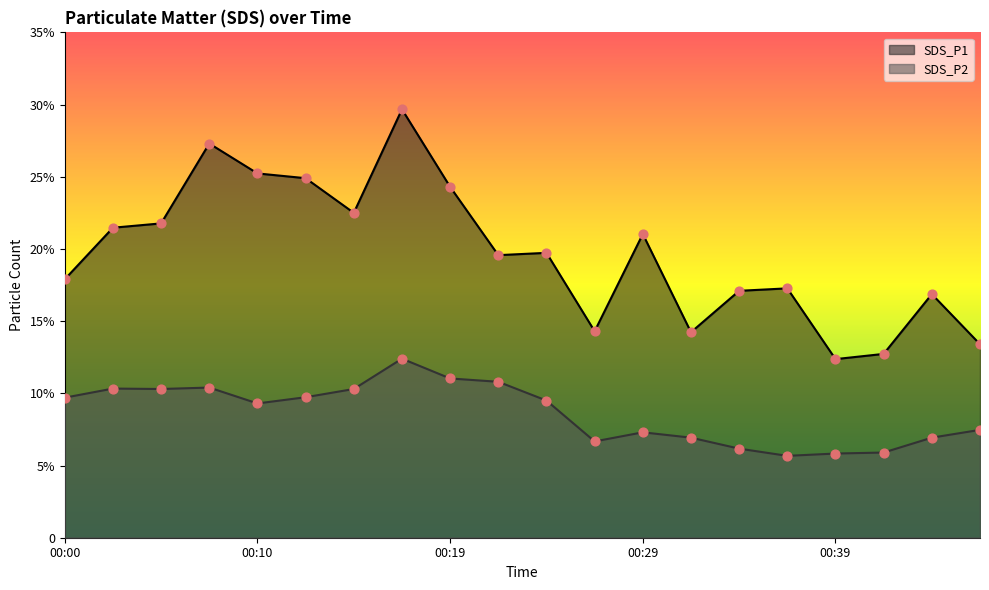

Is the value of SDS_P1 at 00:41 greater than the value of SDS_P2 at 00:36?

Yes